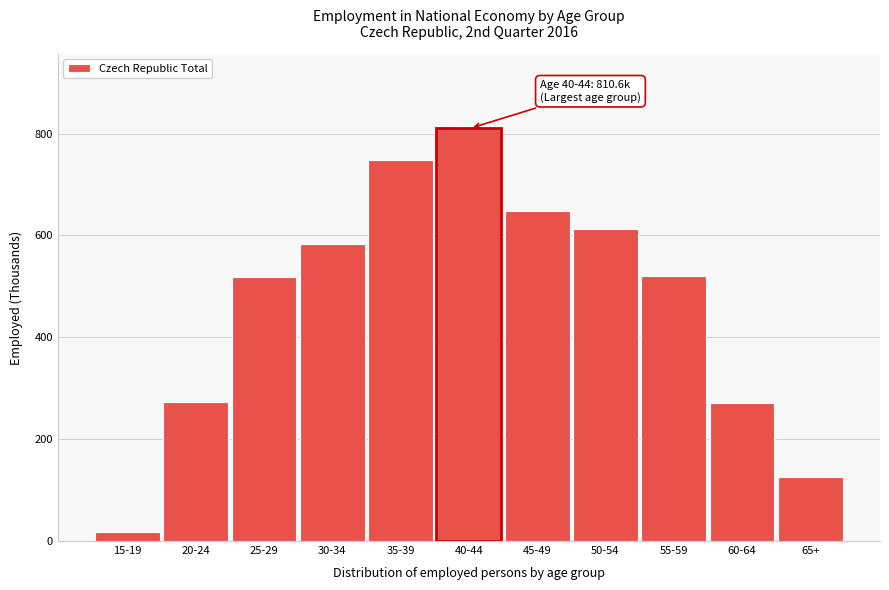

What is the label of the 2nd bar from the left?

20-24